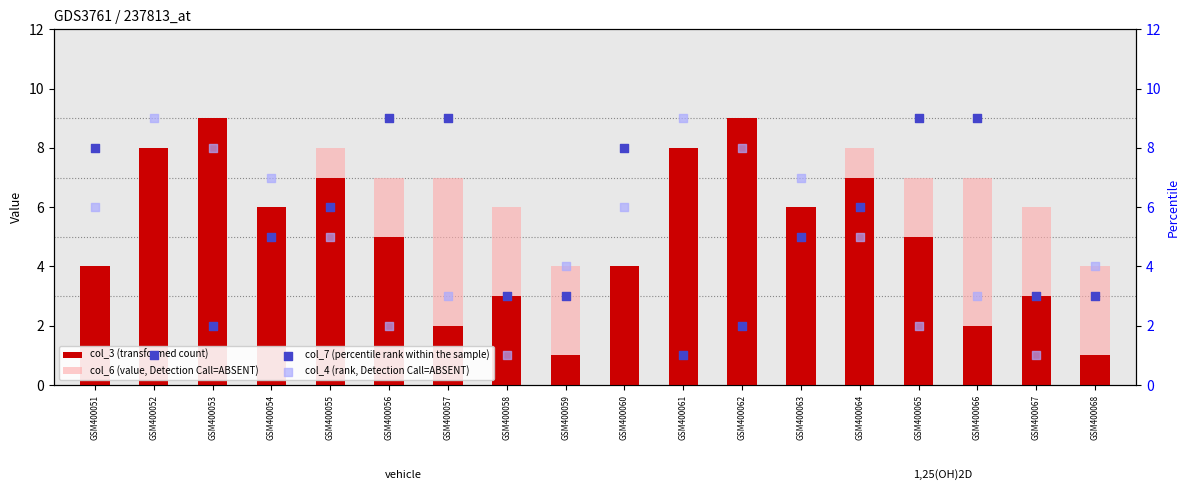

Which series has the largest Y range (max minus min)?

col_3 (transformed count)